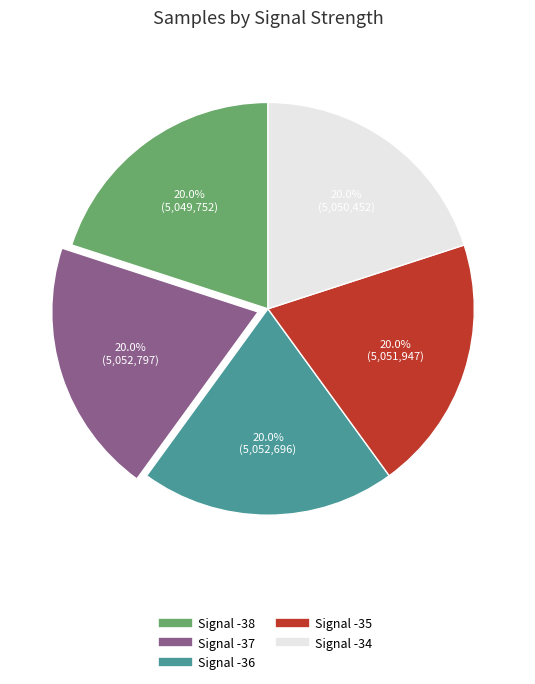

How many segments does this pie chart have?

5